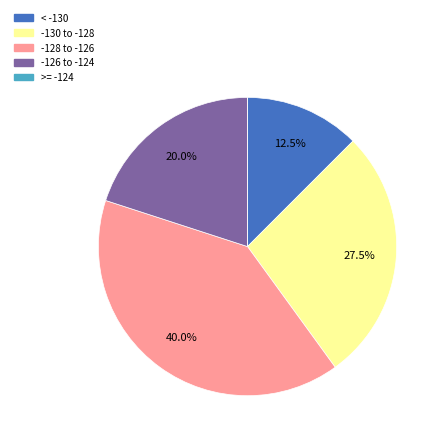

What is the largest slice in the pie chart?

-128 to -126